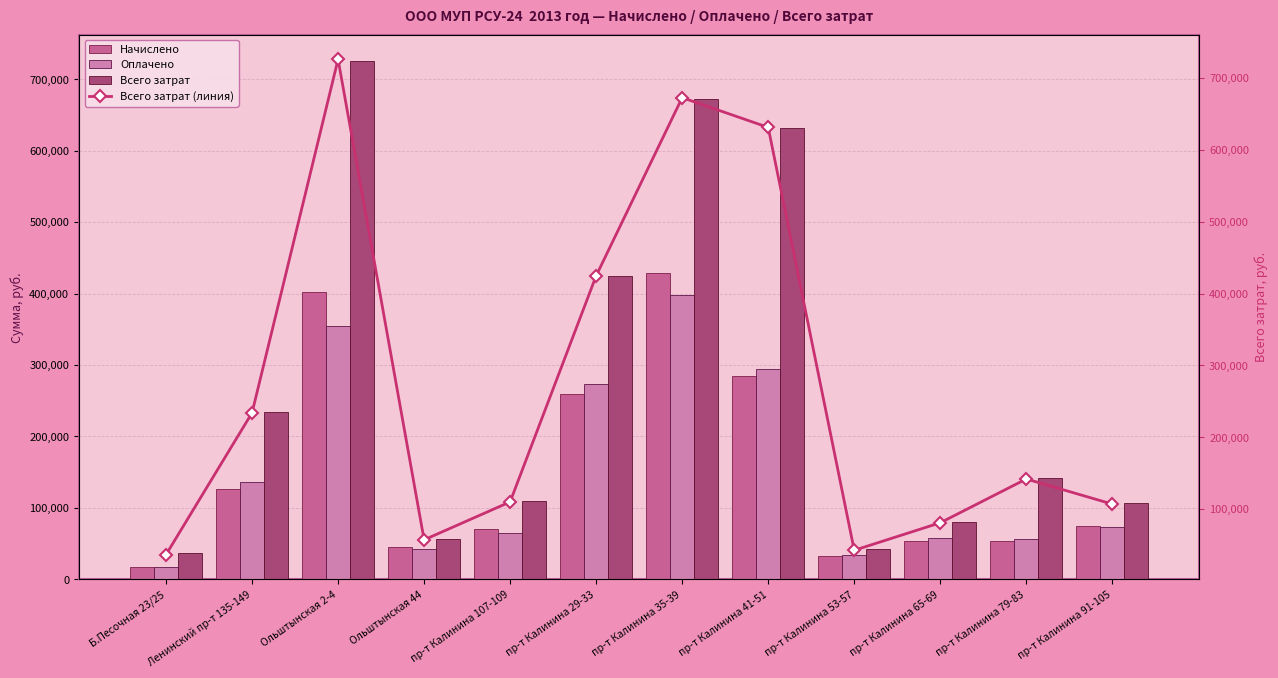

Which category has the lowest value in the Всего затрат (линия) series?

Б.Песочная 23/25